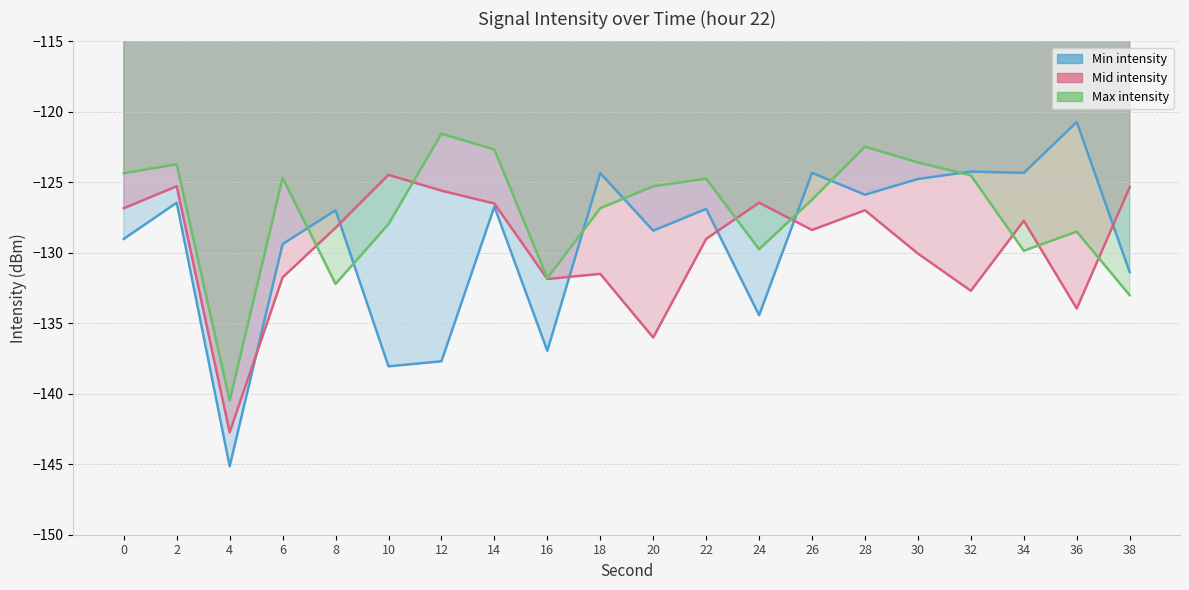

What is the value of the Mid intensity point at the 11th from the left?

-136.0